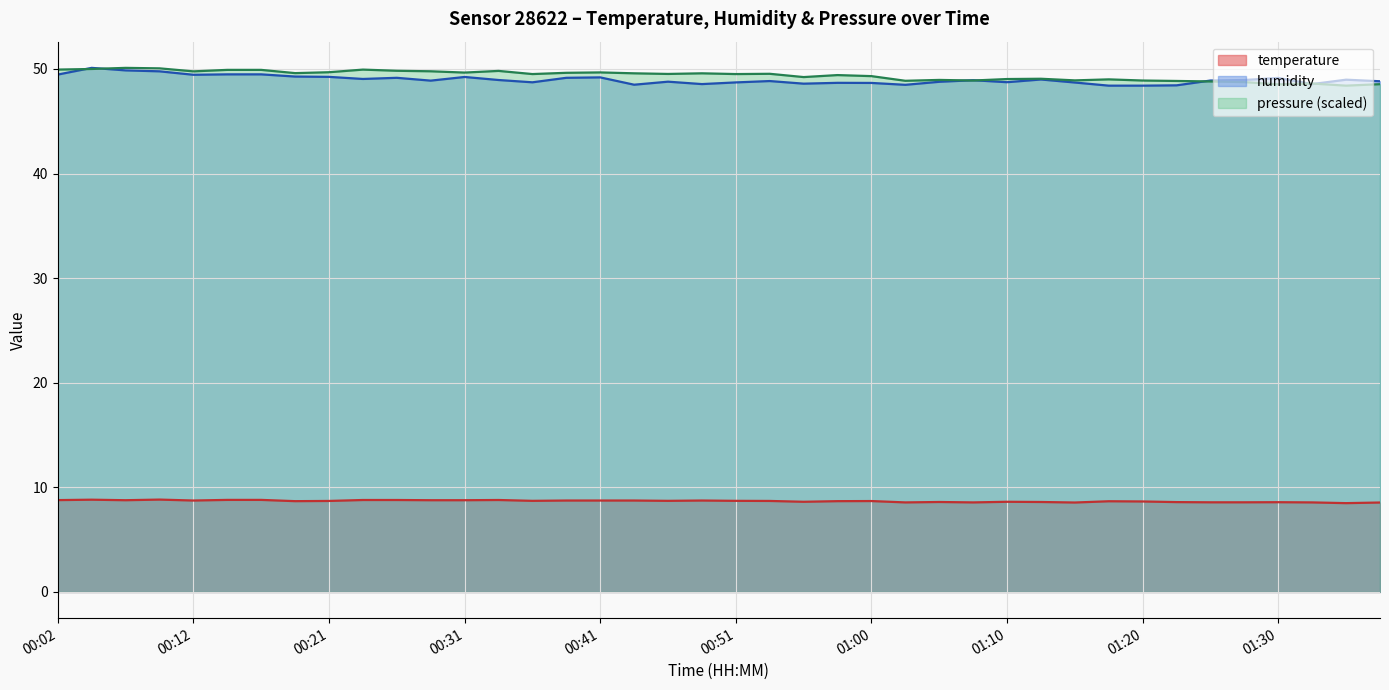

What is the label of the 26th point from the right?

00:36